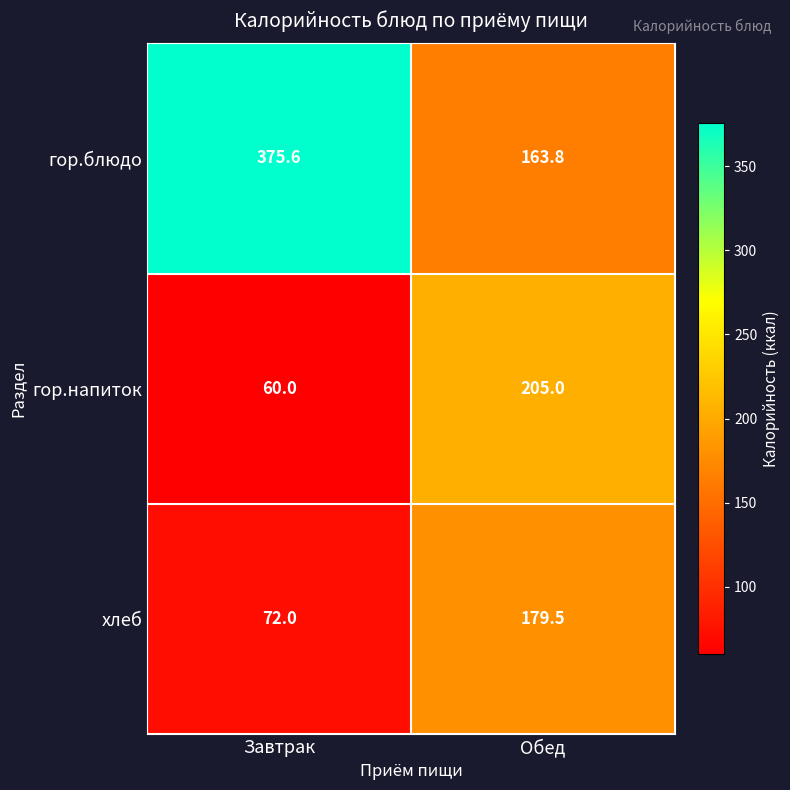

Which category has the lowest value across all series?

Завтрак